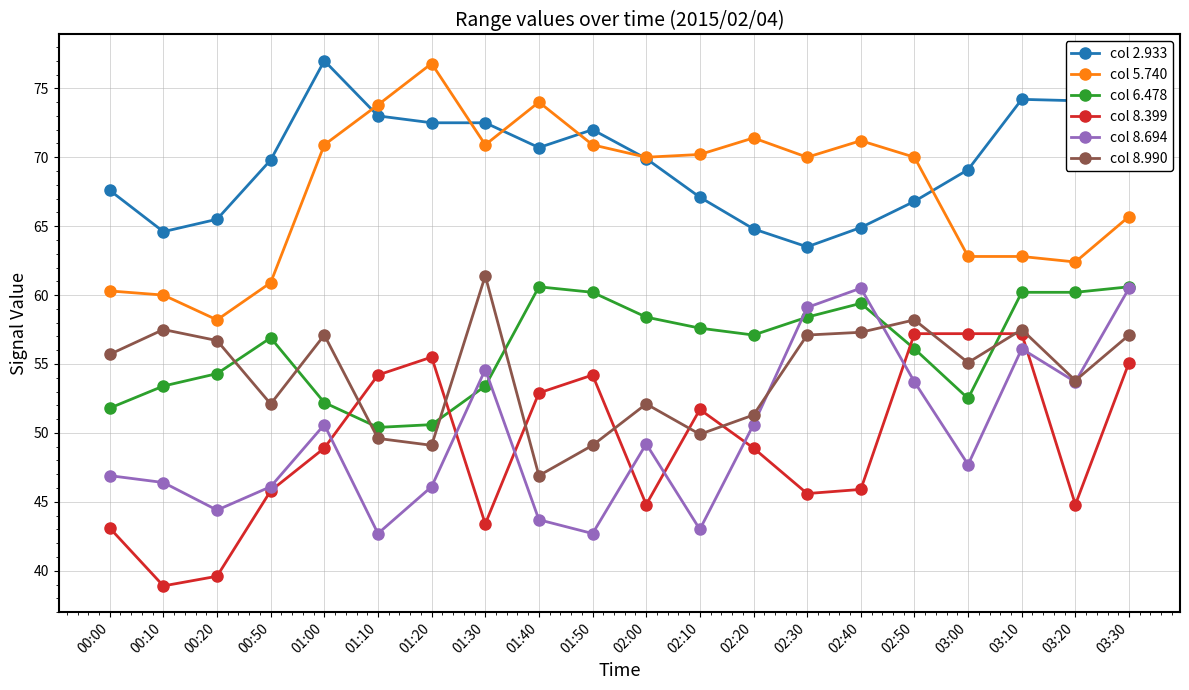

How many lines are shown in the chart?

6